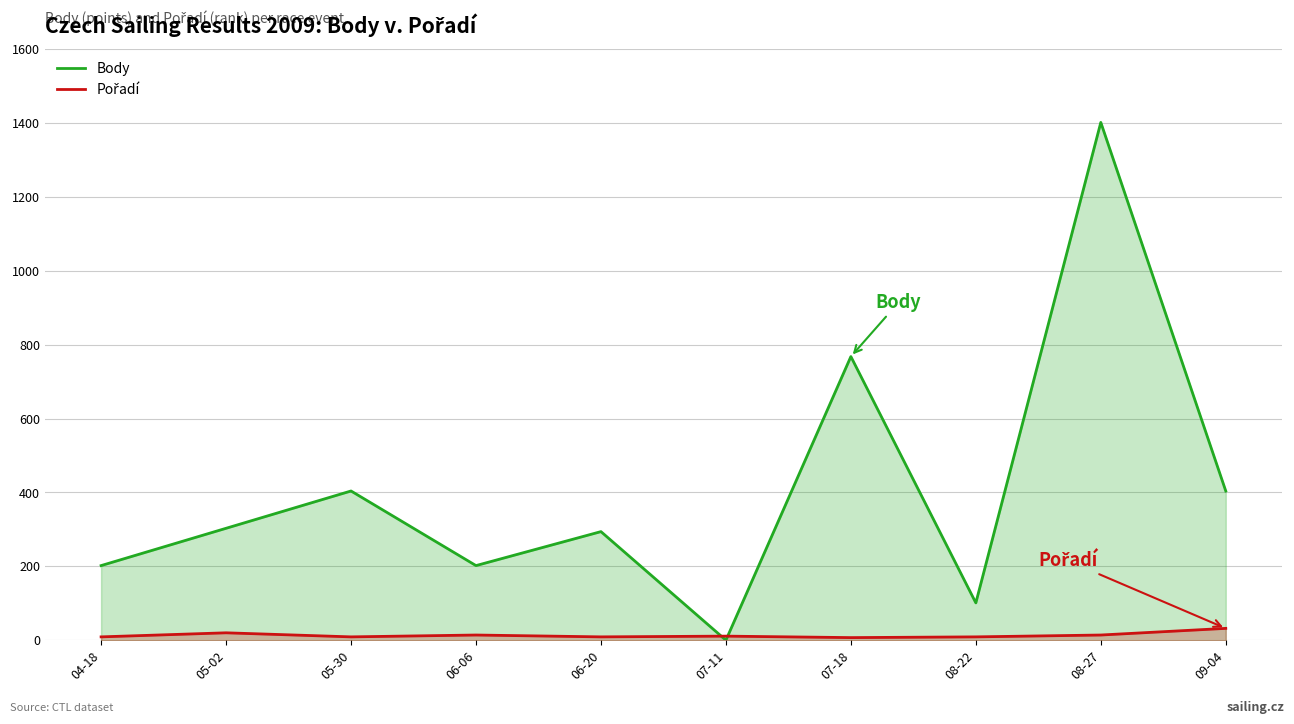

At which category is the sum across all series the highest?

08-27